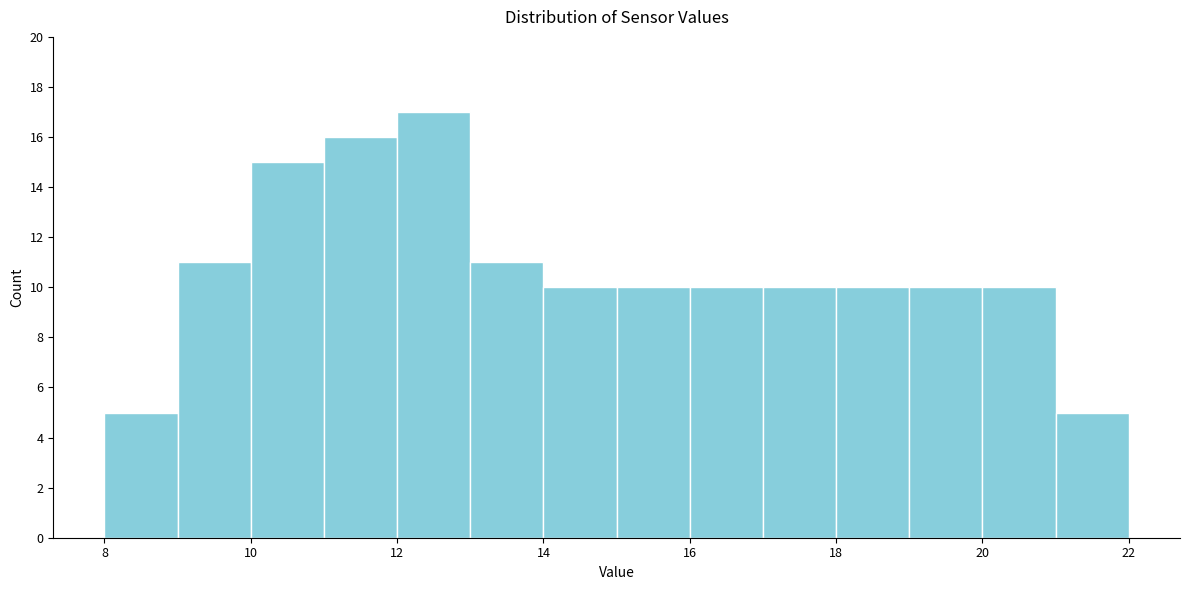

Reading left to right, transcribe this chart: for each bar, give the range it covers on the x-axis and its height. The values are not printed on the chart, so give them approximately, as read against the axis.

8 to 9: 5
9 to 10: 11
10 to 11: 15
11 to 12: 16
12 to 13: 17
13 to 14: 11
14 to 15: 10
15 to 16: 10
16 to 17: 10
17 to 18: 10
18 to 19: 10
19 to 20: 10
20 to 21: 10
21 to 22: 5